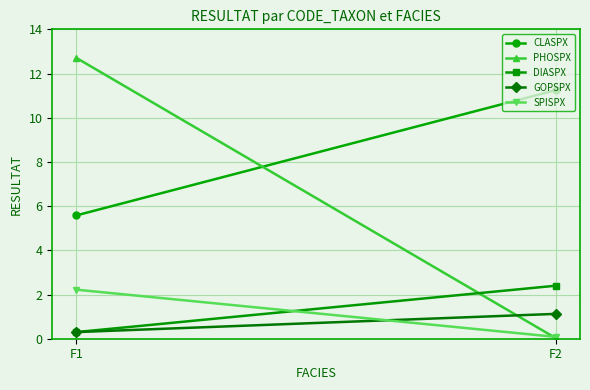

List the series in order of their peak value, highest first.

PHOSPX, CLASPX, DIASPX, SPISPX, GOPSPX